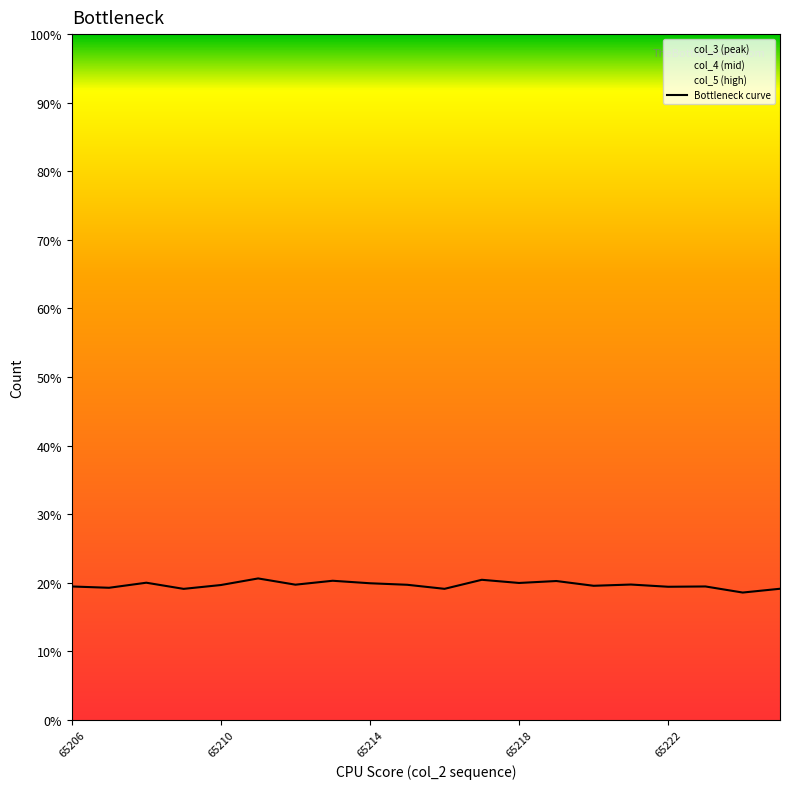

The value of Bottleneck curve at 65218 is 20.0. True or false?

True